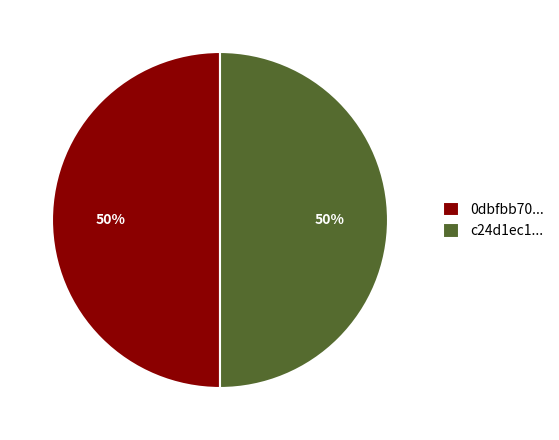

True or false: 0dbfbb70... accounts for 56% of the total.

False